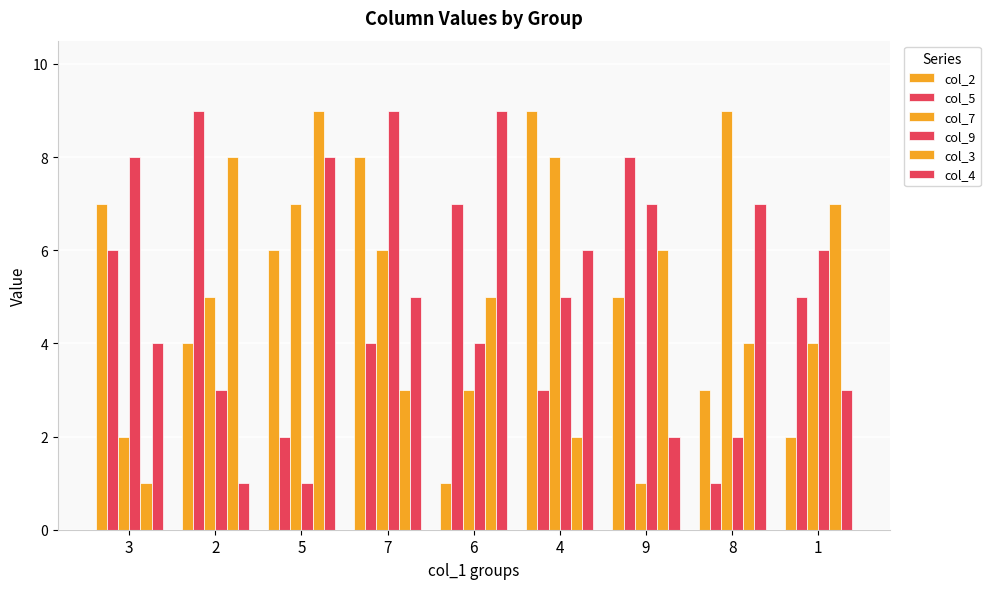

Does the chart contain any negative values?

No